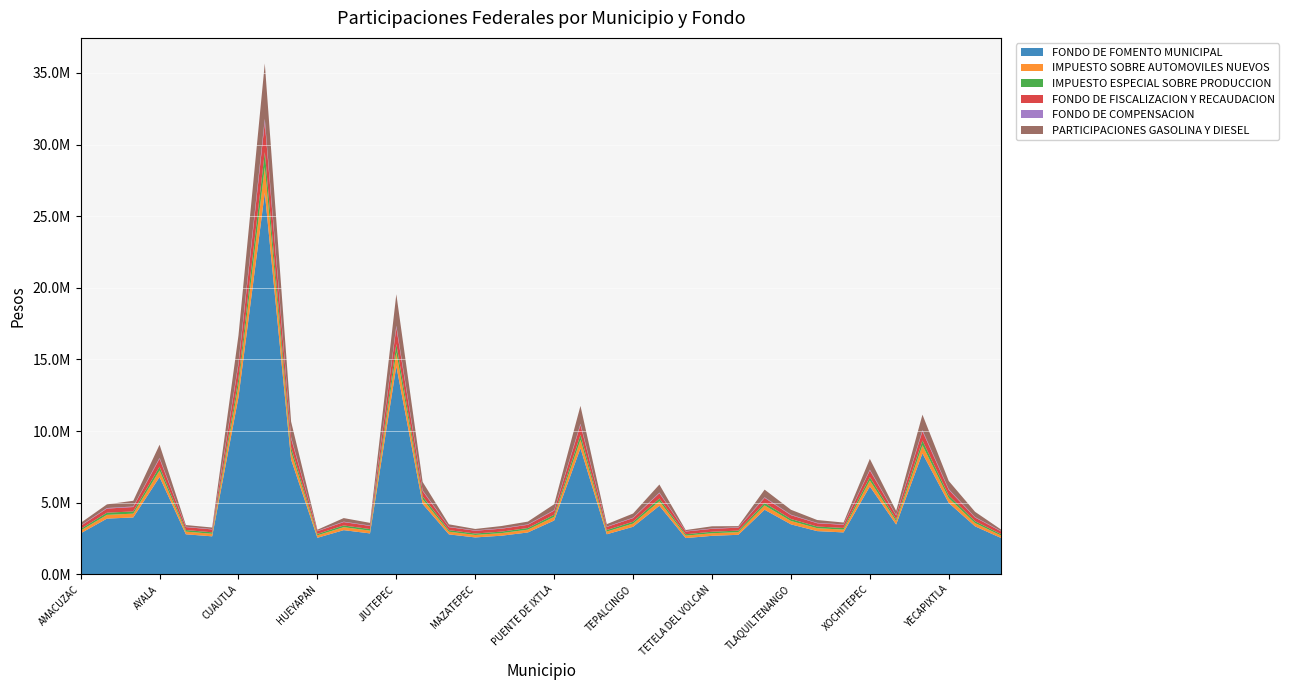

Reading right to left, what are all the values shown in this chart?

FONDO DE FOMENTO MUNICIPAL: 2529256	3352022	4983083	8442406	3478424	6136497	2927613	3018418	3491573	4509628	2760974	2688839	2532305	4785717	3319884	2798822	8803320	3759892	2924095	2697872	2577660	2789075	4917217	14527174	2858346	3085480	2552527	8010173	26640175	12369908	2653750	2795522	6793931	3970757	3891361	2864747
IMPUESTO SOBRE AUTOMOVILES NUEVOS: 169736	224952	334410	566562	233435	411815	196470	202563	234317	302637	185287	180446	169941	321166	222795	187827	590784	252323	196234	181052	172985	187172	329990	974907	191822	207064	171297	537557	1787801	830135	178091	187604	455936	266475	261146	192251
IMPUESTO ESPECIAL SOBRE PRODUCCION: 99071	131300	195189	330691	136251	240369	114675	118232	136765	176643	108149	105323	99192	187459	130041	109631	344828	147276	114538	105677	100968	109249	192609	569034	111962	120859	99983	313760	1043503	484533	103948	109502	266120	155536	152425	112213
FONDO DE FISCALIZACION Y RECAUDACION: 190751	257749	385225	647137	264057	462986	220976	226266	269030	349241	206058	202928	190027	369215	254731	212603	690547	288744	223442	202606	194415	210728	376902	1145337	217833	234961	187597	626500	2072433	973335	200543	206726	551648	306650	285971	216411
FONDO DE COMPENSACION: 23964	31758	47211	79989	32958	58140	27738	28599	33081	42726	26160	25476	23994	45342	31455	26517	83406	35622	27705	25560	24423	26424	46587	137637	27081	29235	24183	75894	252402	117198	25143	26487	64368	37620	36870	27141
PARTICIPACIONES GASOLINA Y DIESEL: 101705	368383	572395	1079613	283783	750554	130129	198083	344857	534795	81068	151593	77741	561209	287019	169158	1247842	408432	196153	161279	98521	170383	588715	2197978	187815	250205	80170	1092605	3862805	1909765	107369	115809	916864	399818	257524	179608